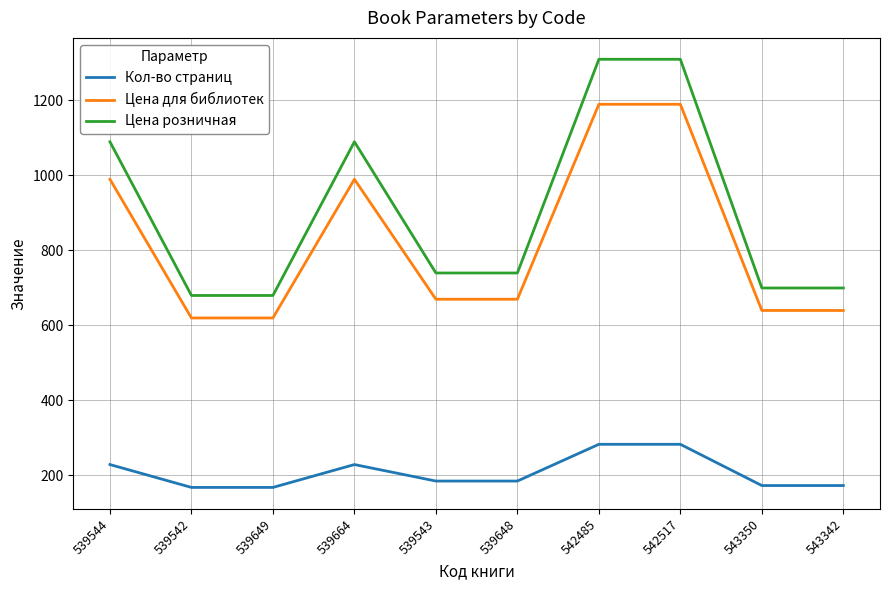

What is the difference between the second highest and minimum values in the Цена розничная series?

630